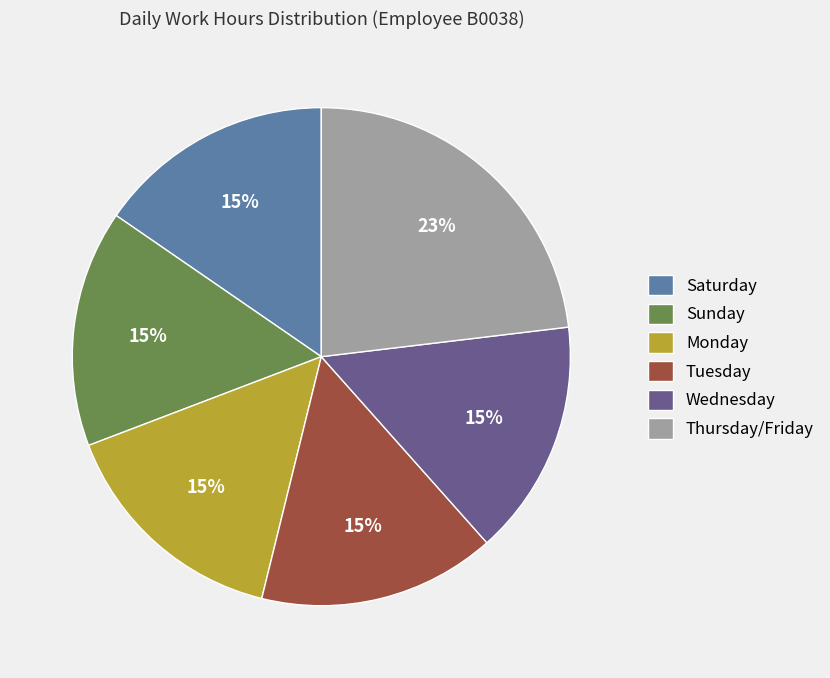

Approximately how many times larger is the value at Wednesday compared to Saturday?

1.0